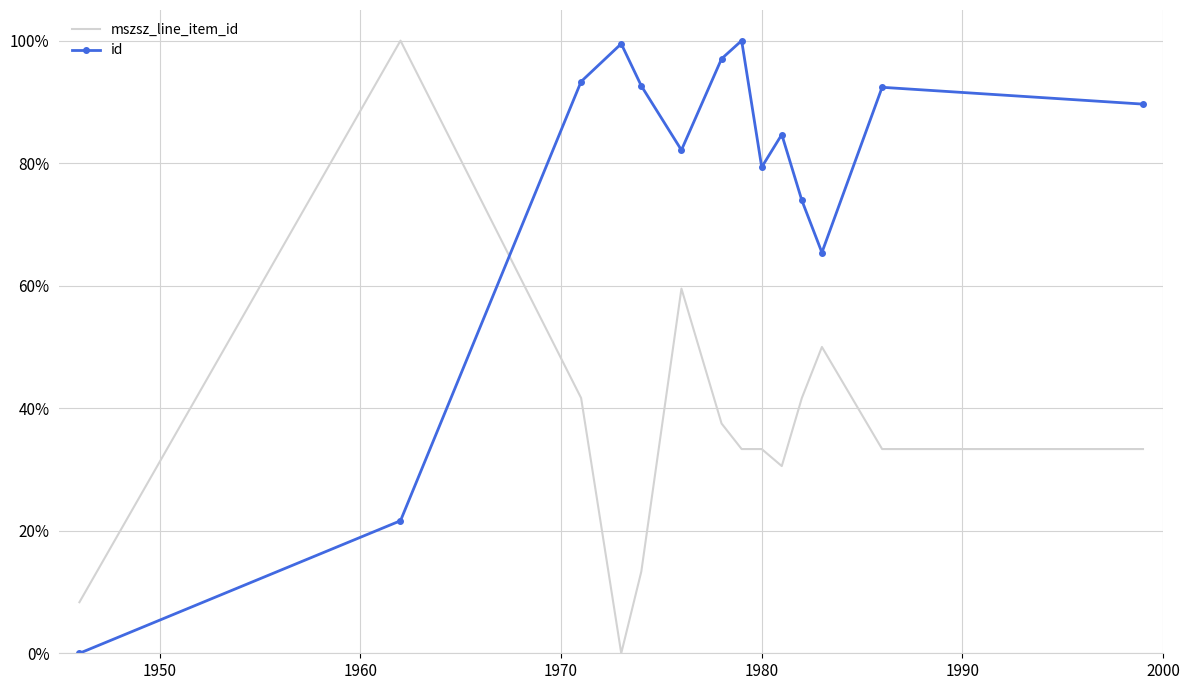

What are all the series names shown in the legend?

mszsz_line_item_id, id